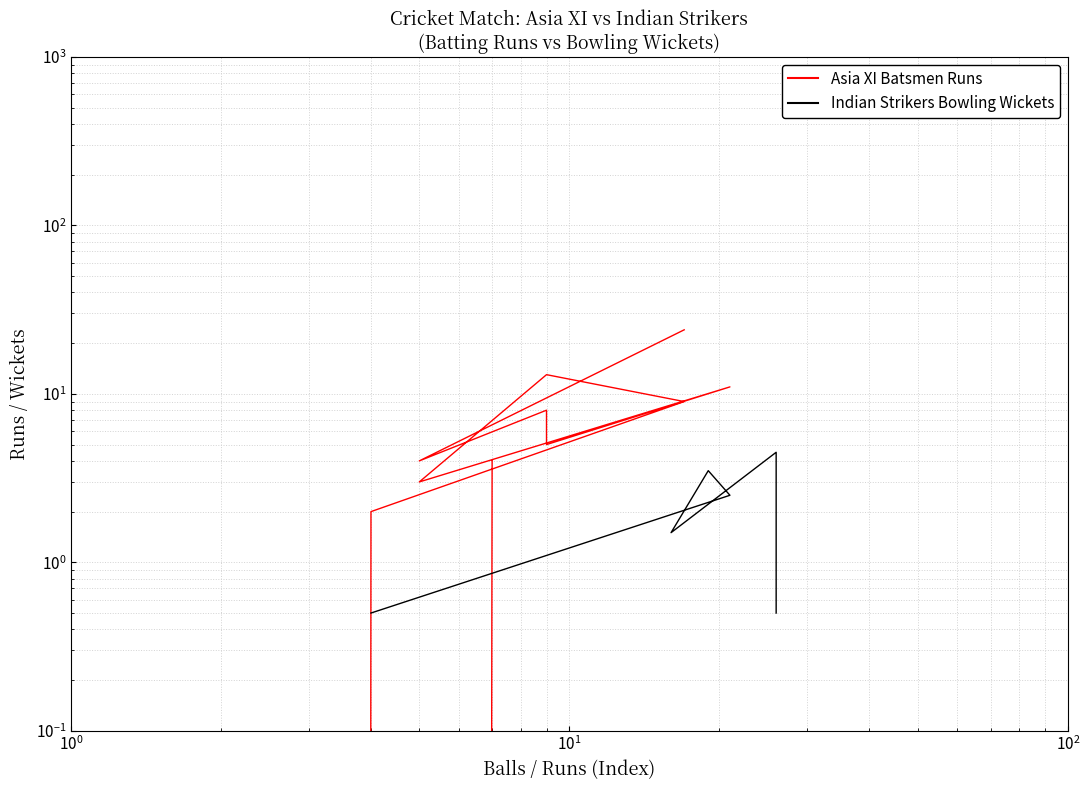

What is the sum of all values?

83